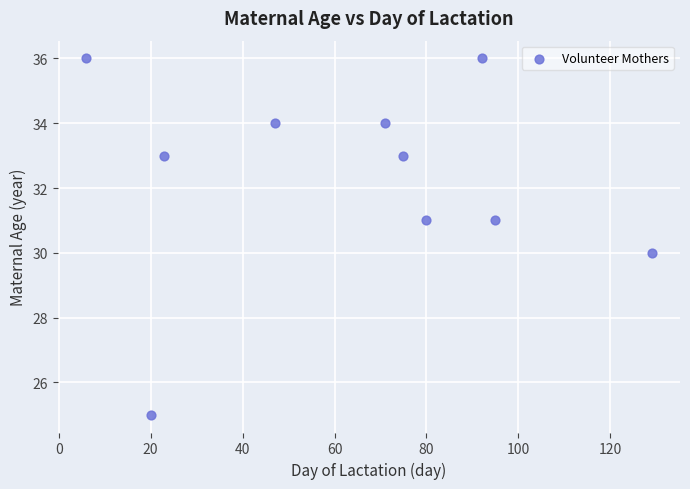

What is the average Y value?

32